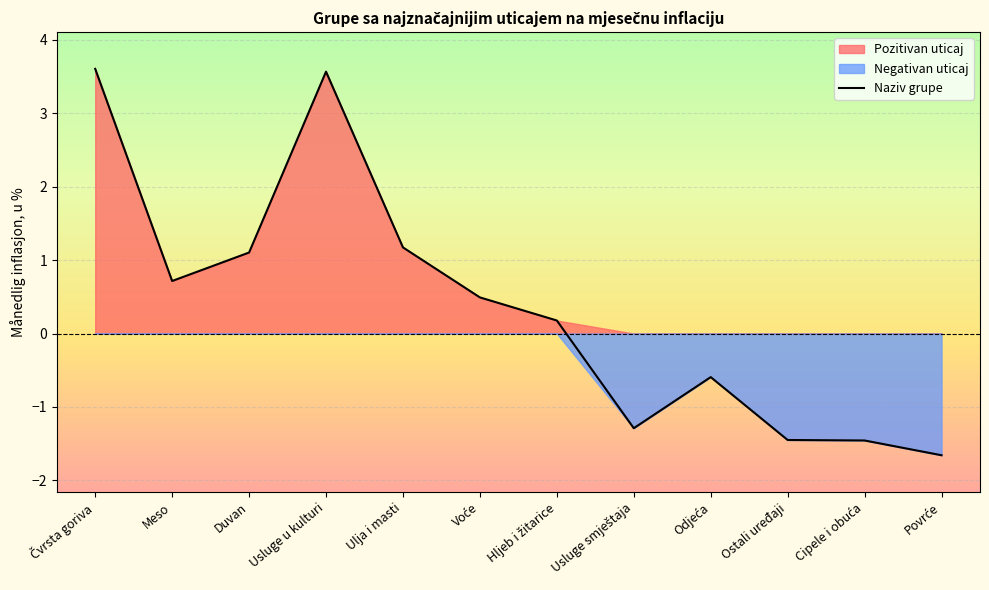

What is the change in value from Voće to Odjeća?

-1.1